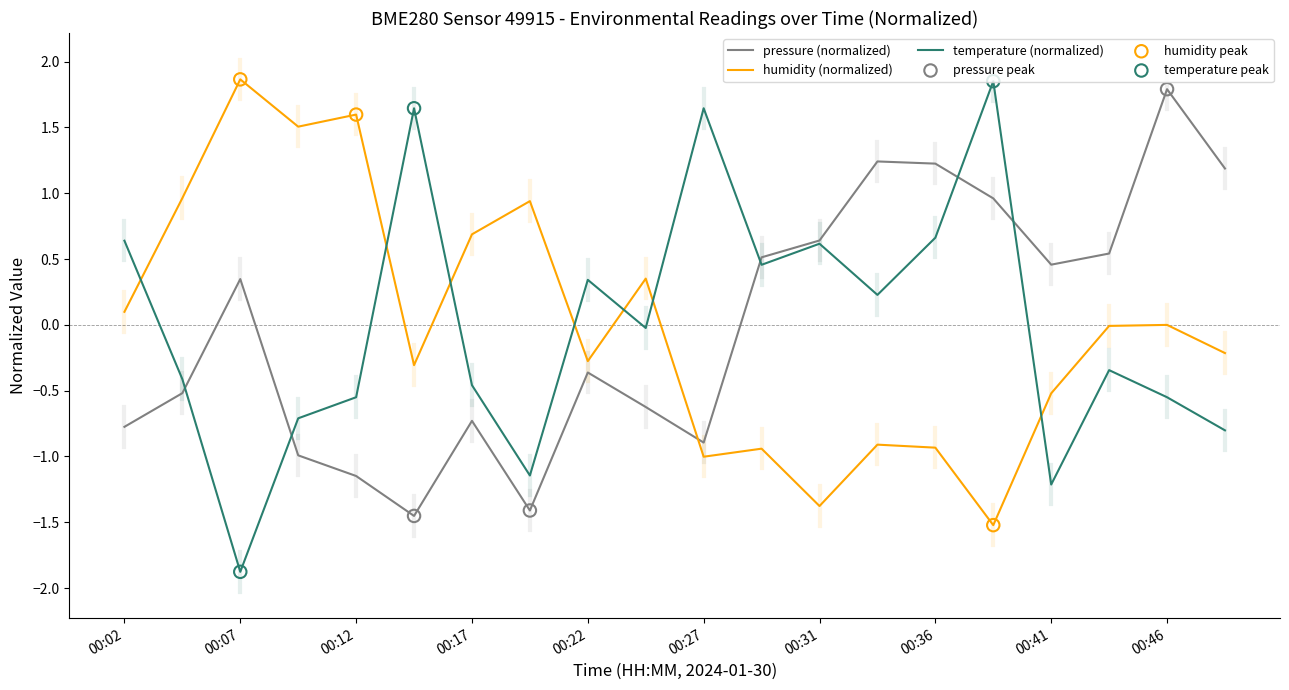

After their last crossing, which series has the higher values: temperature (normalized) or humidity (normalized)?

humidity (normalized)